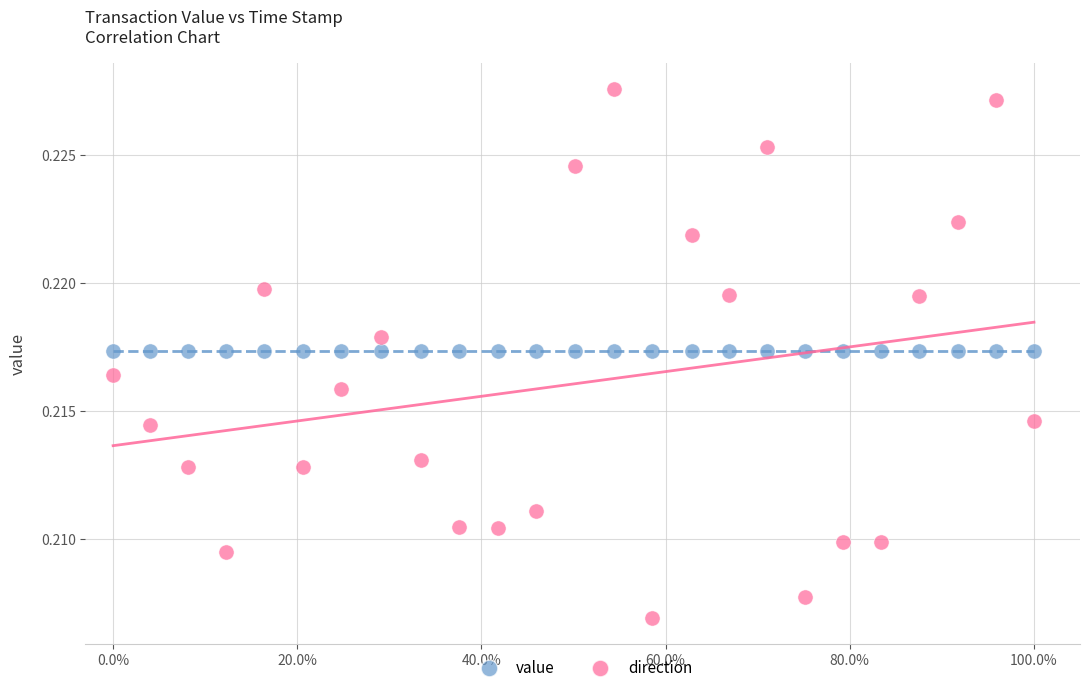

Which series reaches the maximum Y coordinate?

direction